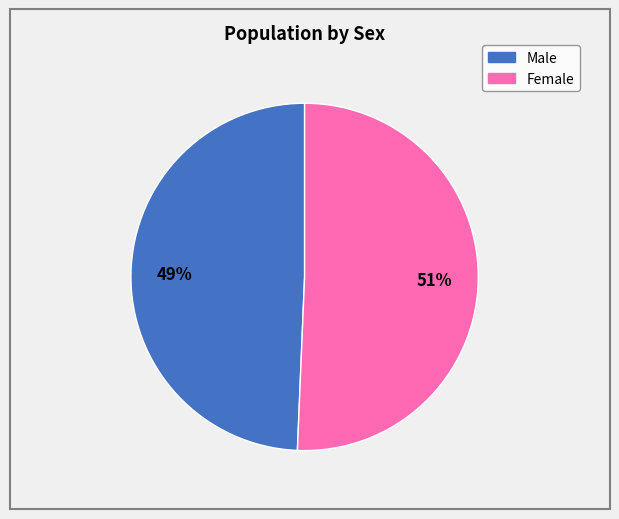

Which slice represents more than half of the pie?

Female